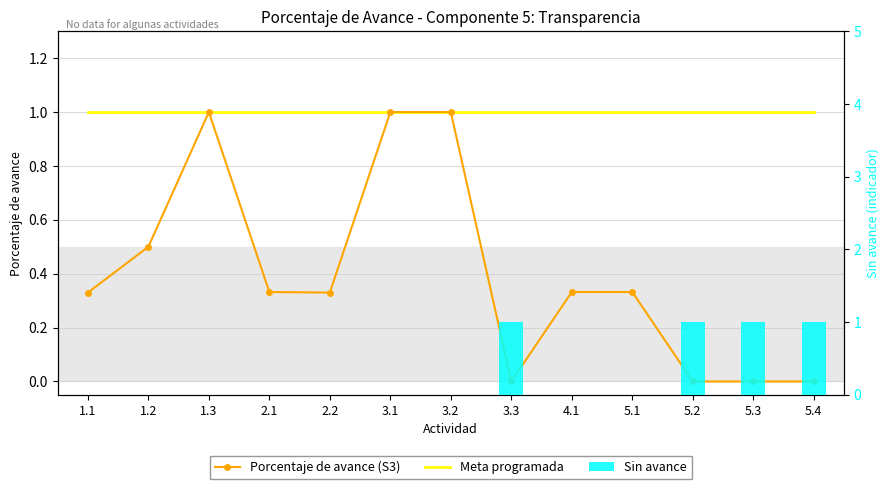

What is the average value of the Sin avance series?

0.3